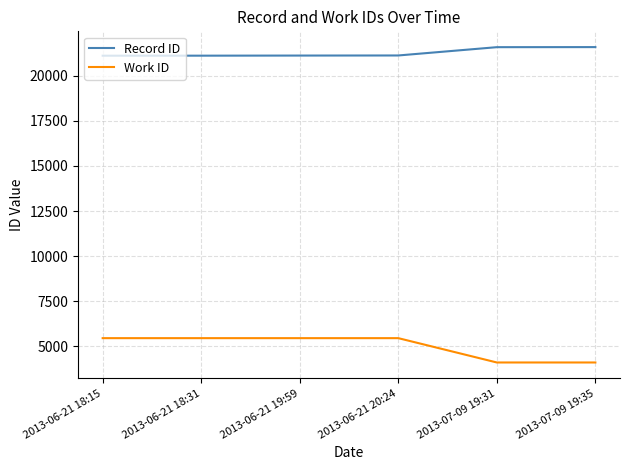

What is the greatest value displayed?

21590